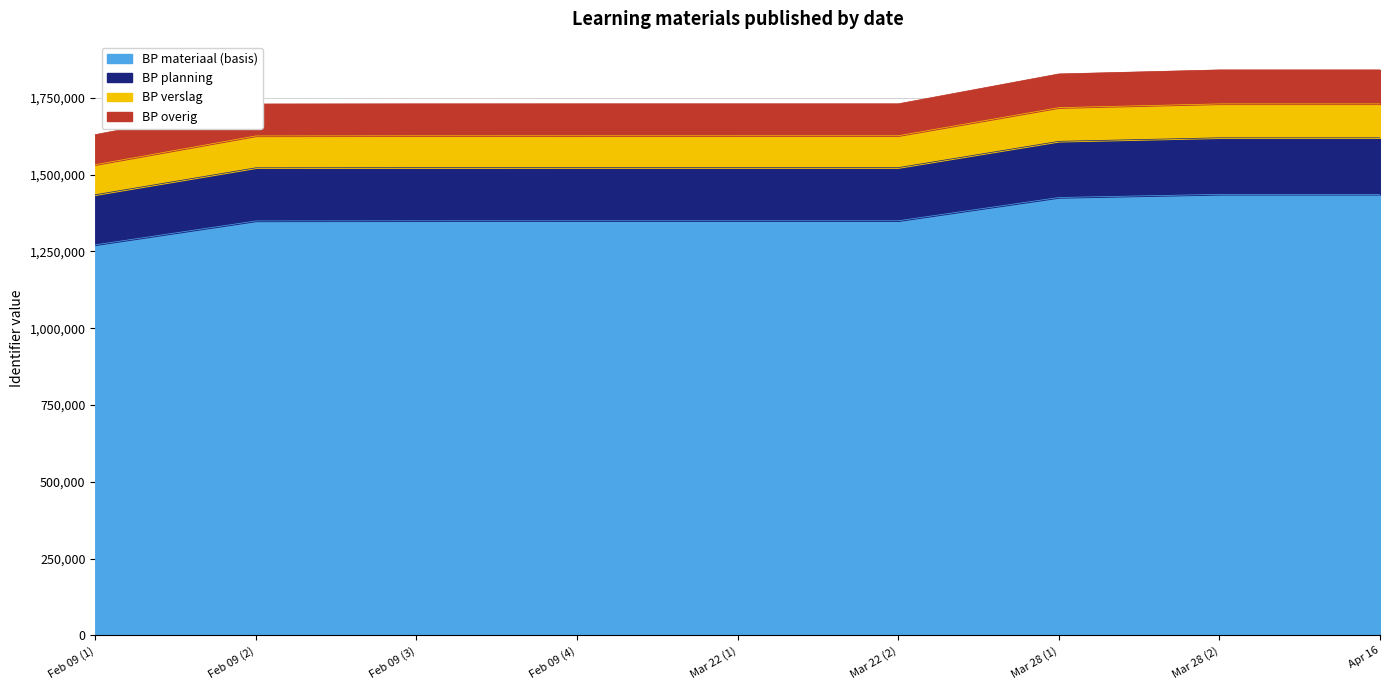

The Gepubliceerd series shows 828126.0 at Feb 09 (3). True or false?

False